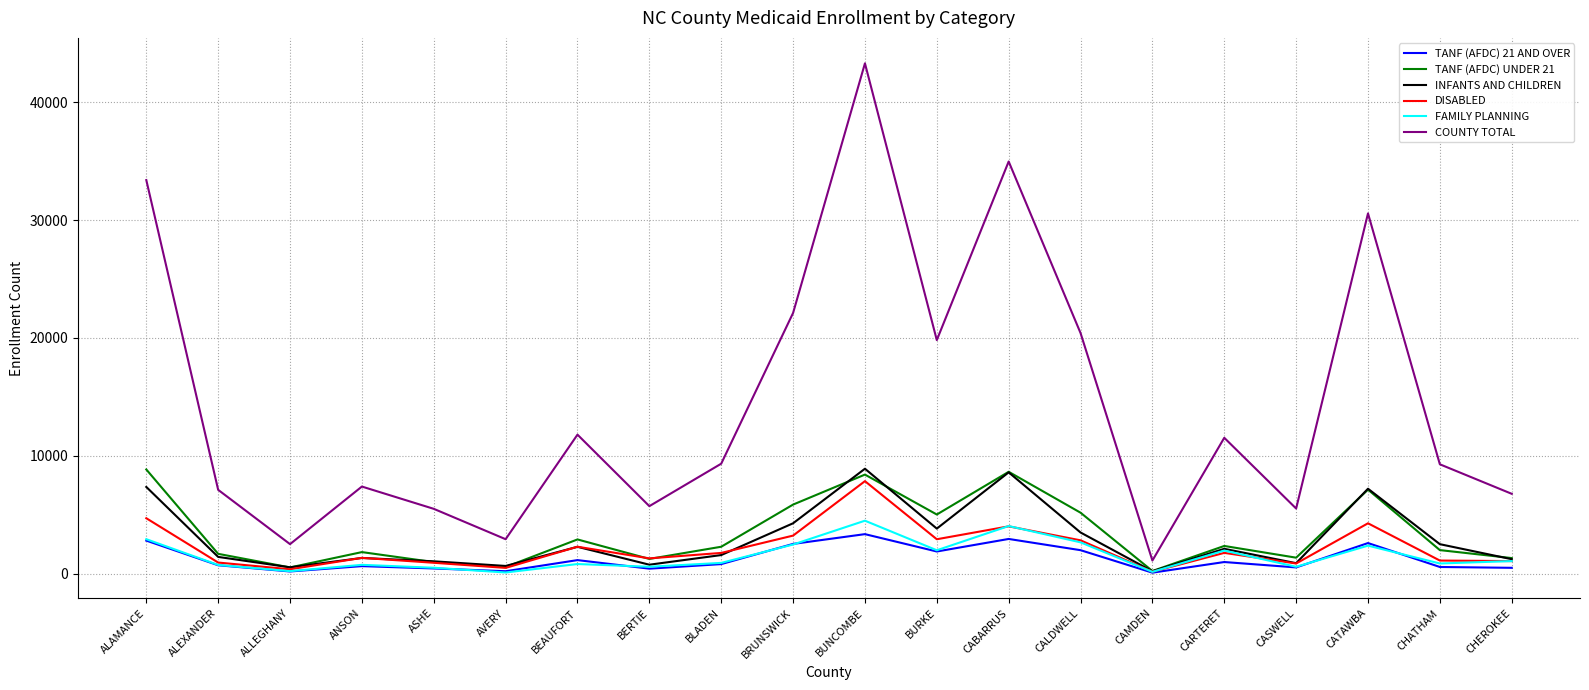

True or false: TANF (AFDC) 21 AND OVER has more than 1 interior local peaks.

True